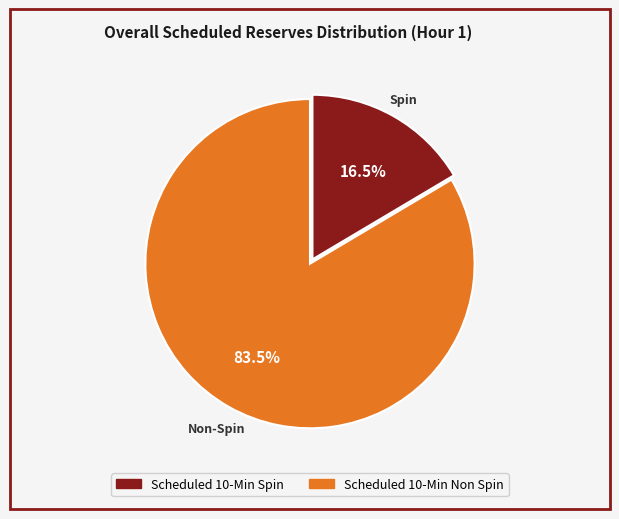

Combined, do Scheduled 10-Min Non Spin and Scheduled 10-Min Spin account for over 50%?

Yes